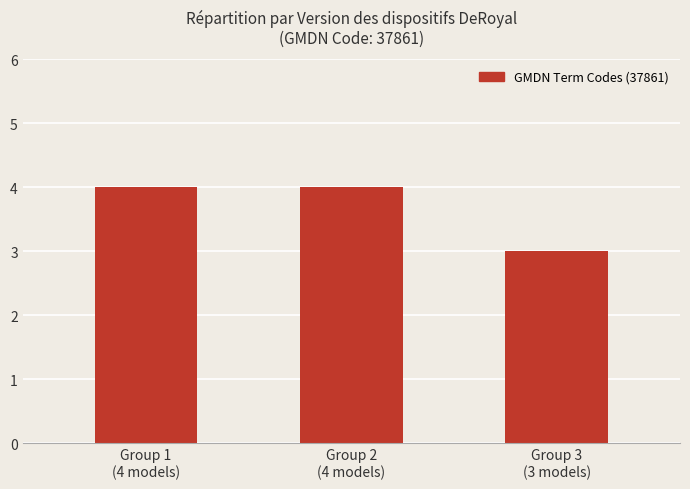

What is the sum of the values at Group 3
(3 models) and Group 1
(4 models)?

7